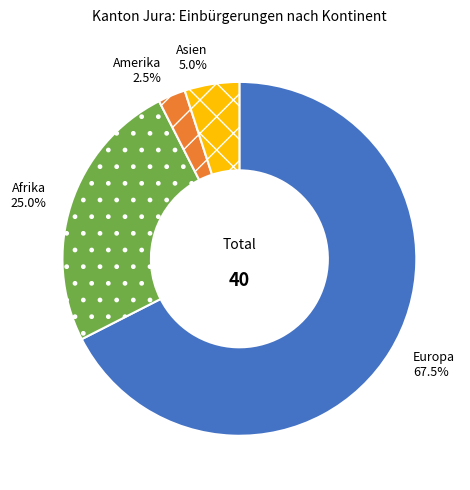

How many slices are in this pie chart?

4